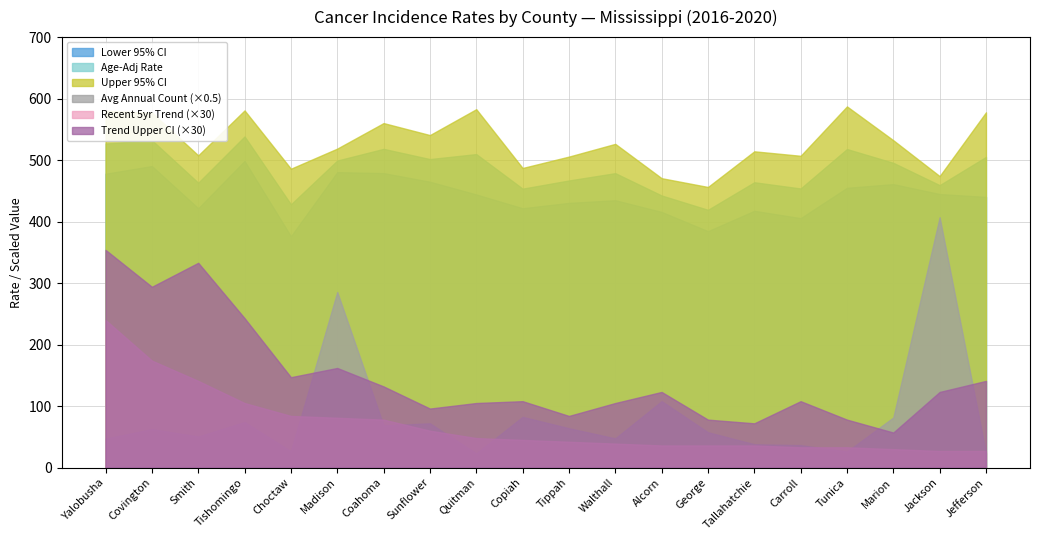

What position from the right is Choctaw?

16